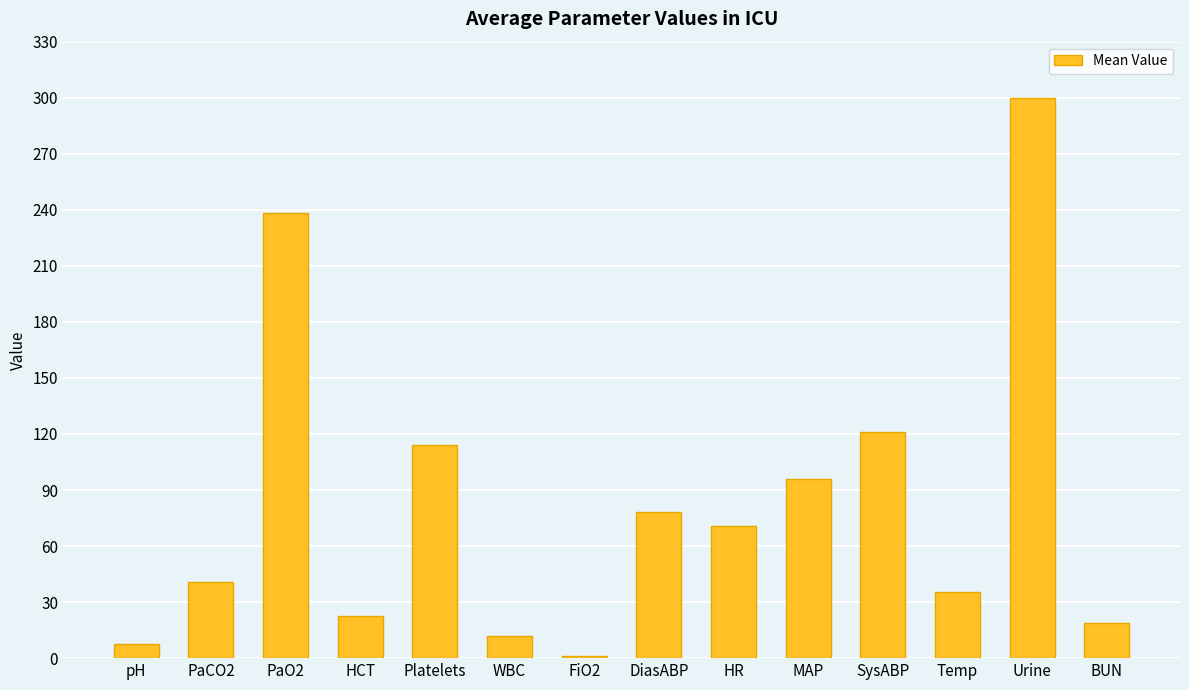

What is the difference between the second highest and minimum values?

237.4